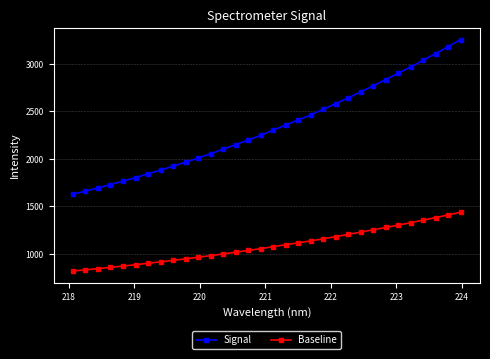

What is the value of the Baseline point at the 22nd from the left?

1181.0